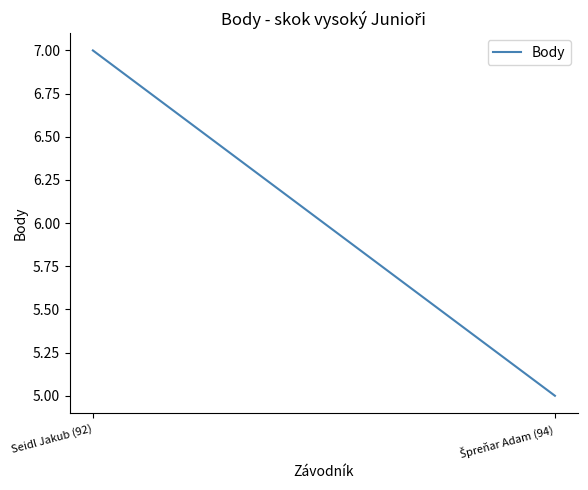

Rank the categories by value from lowest to highest.

Špreňar Adam (94), Seidl Jakub (92)